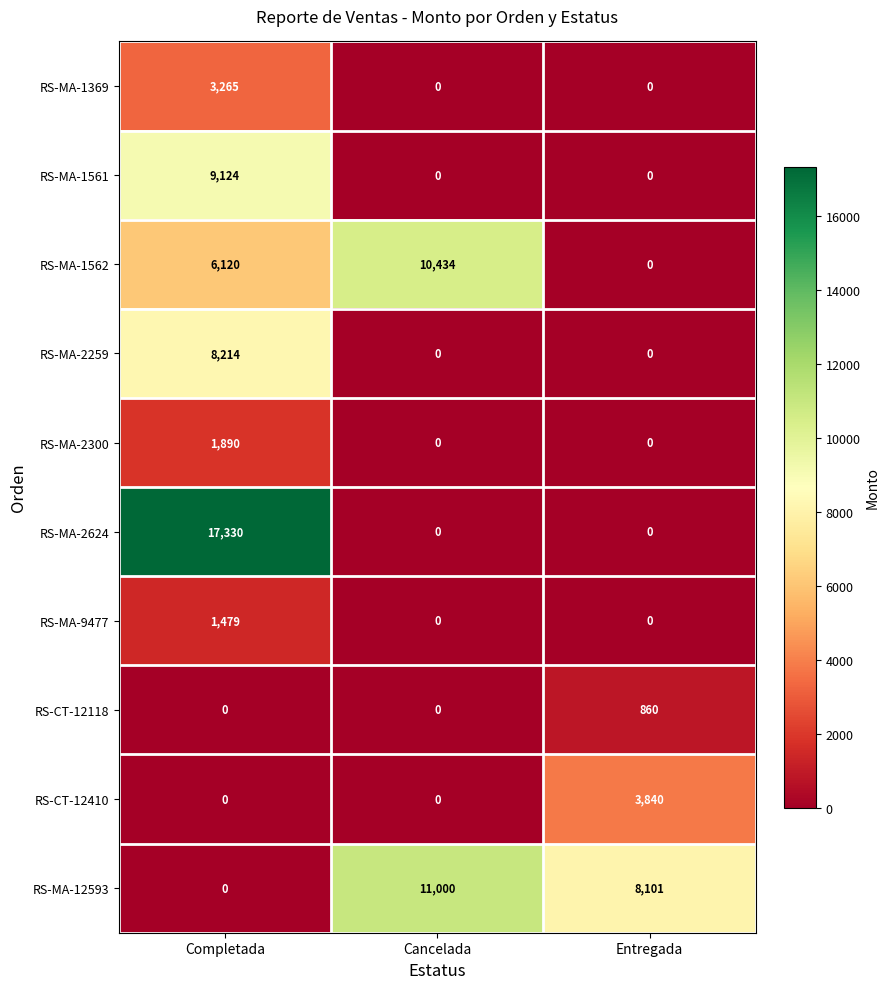

Reading left to right, transcribe all the data shown in this chart.

RS-MA-1369: 3265	0	0
RS-MA-1561: 9124	0	0
RS-MA-1562: 6120	10434	0
RS-MA-2259: 8214	0	0
RS-MA-2300: 1890	0	0
RS-MA-2624: 17330	0	0
RS-MA-9477: 1479	0	0
RS-CT-12118: 0	0	860
RS-CT-12410: 0	0	3840
RS-MA-12593: 0	11000	8101